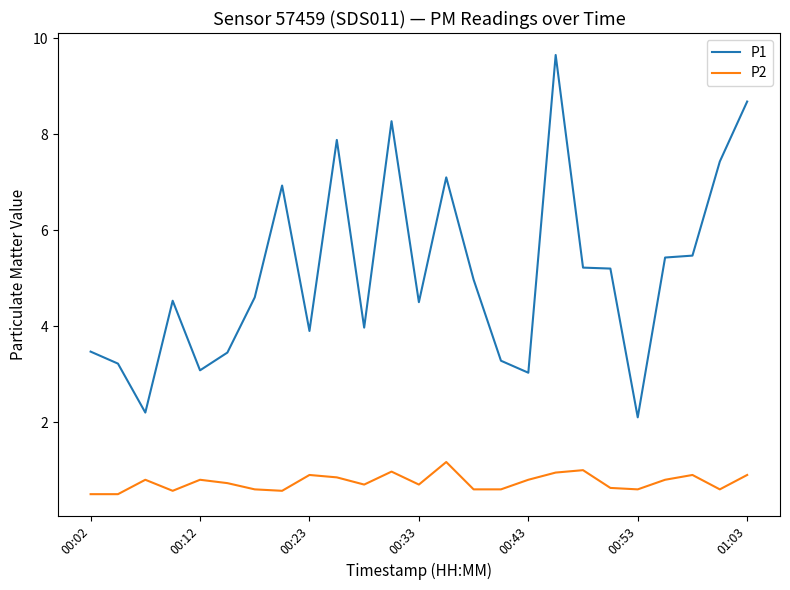

Rank the series by their average value, from lowest to highest.

P2, P1